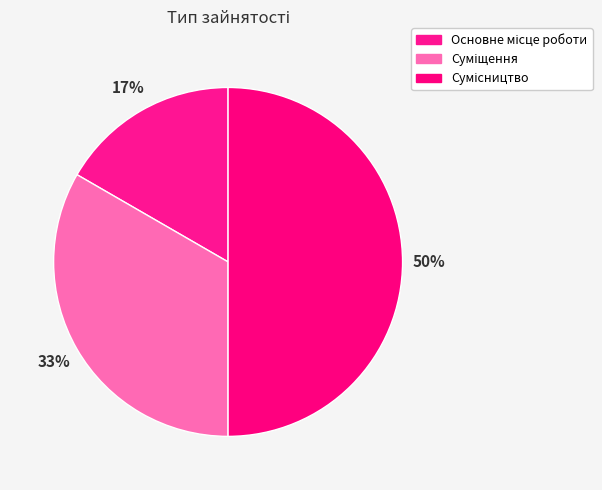

Count the number of slices in the pie.

3